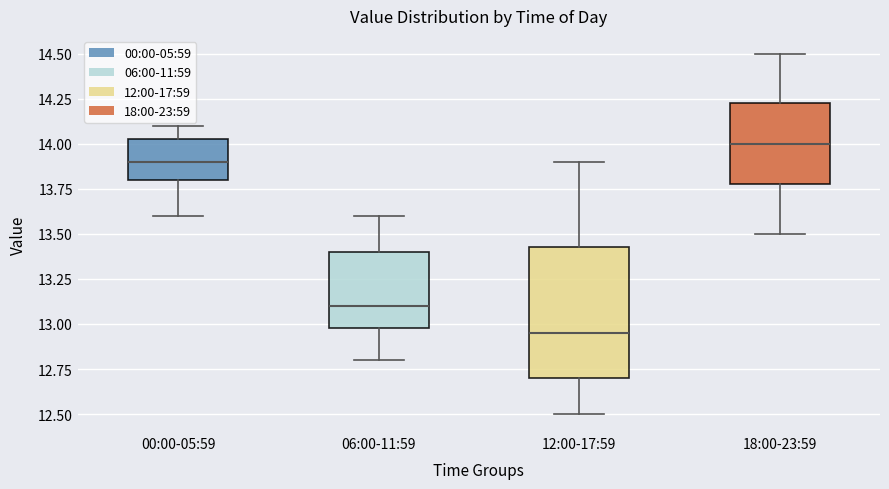

Reading left to right, transcribe this box plot: for each box, give where its median line is, the range the box spans, and where its two whiskers end, as read against the y-axis. The values are not printed on the chart, so give them approximately, as read against the axis.

00:00-05:59: median 13.90, box 13.80 to 14.05, whiskers 13.60 to 14.10
06:00-11:59: median 13.10, box 13.00 to 13.40, whiskers 12.80 to 13.60
12:00-17:59: median 12.95, box 12.70 to 13.45, whiskers 12.50 to 13.90
18:00-23:59: median 14.00, box 13.80 to 14.25, whiskers 13.50 to 14.50